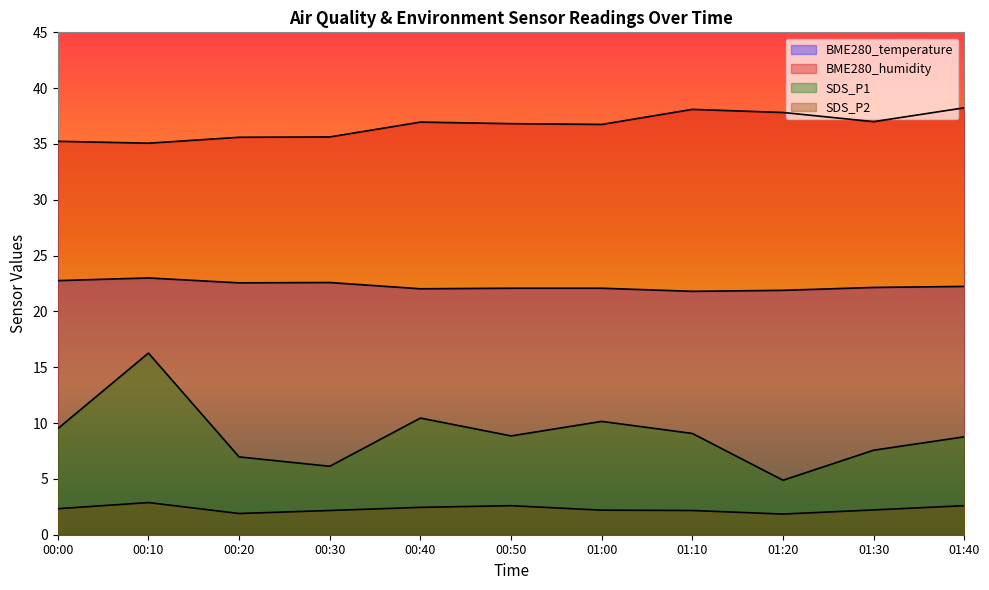

What is the smallest value displayed?

1.9